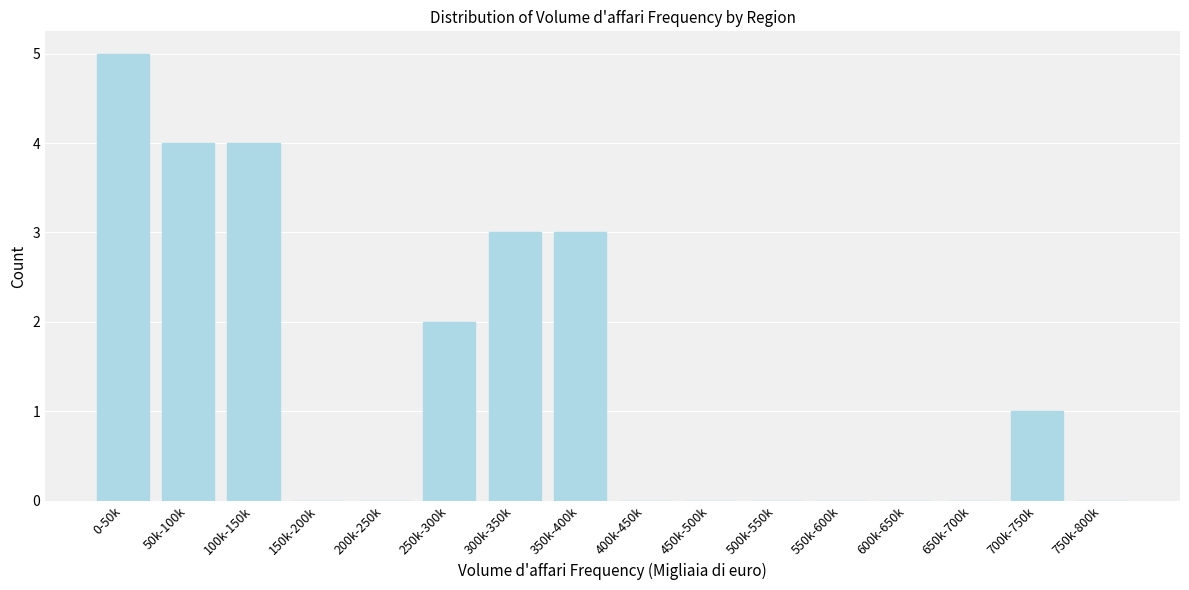

Reading right to left, extract all data points from this chart.

750k-800k=0	700k-750k=1	650k-700k=0	600k-650k=0	550k-600k=0	500k-550k=0	450k-500k=0	400k-450k=0	350k-400k=3	300k-350k=3	250k-300k=2	200k-250k=0	150k-200k=0	100k-150k=4	50k-100k=4	0-50k=5